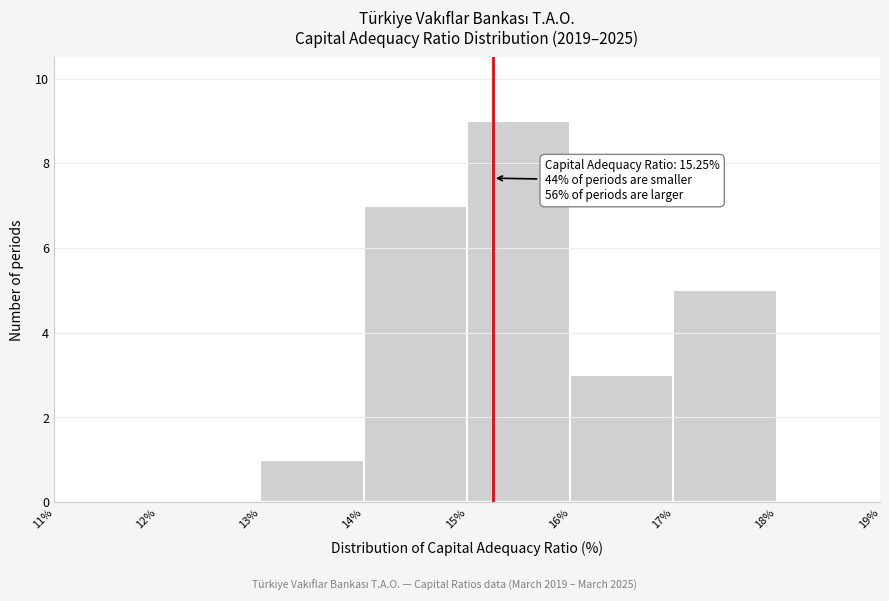

Which range on the x-axis has the tallest bar?

15% to 16%